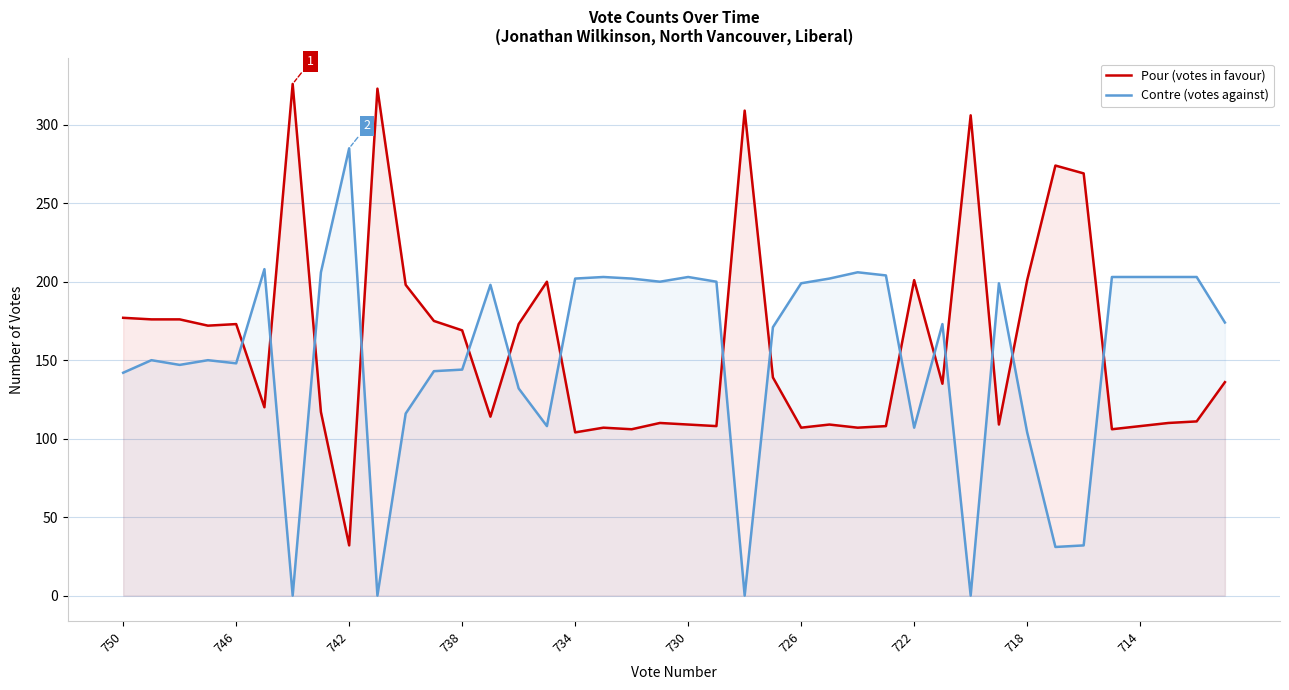

Reading left to right, what are all the values shown in this chart?

Pour (votes in favour): 177	176	176	172	173	120	326	117	32	323	198	175	169	114	173	200	104	107	106	110	109	108	309	139	107	109	107	108	201	135	306	109	201	274	269	106	108	110	111	136
Contre (votes against): 142	150	147	150	148	208	0	206	285	0	116	143	144	198	132	108	202	203	202	200	203	200	0	171	199	202	206	204	107	173	0	199	104	31	32	203	203	203	203	174